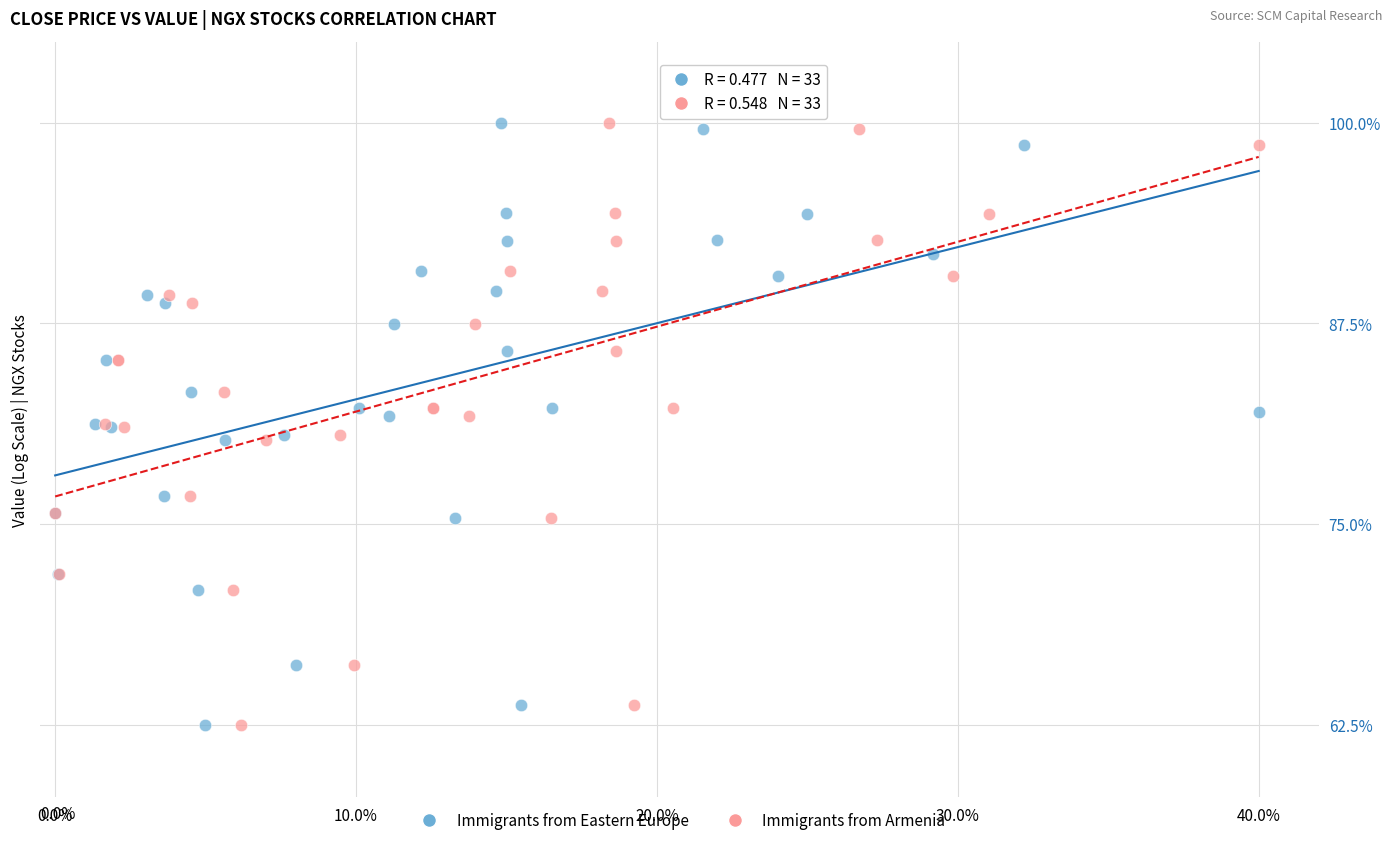

What are all the series names shown in the legend?

Immigrants from Eastern Europe, Immigrants from Armenia